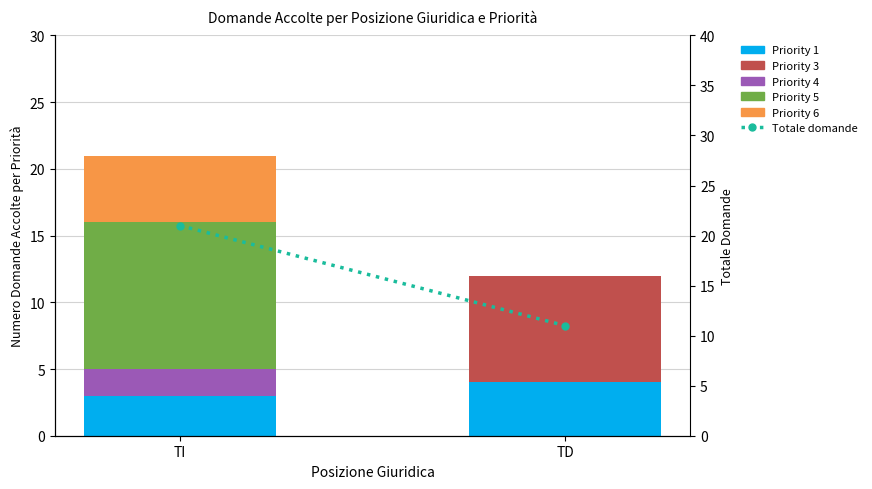

Which series has the widest spread of values?

Priority 5